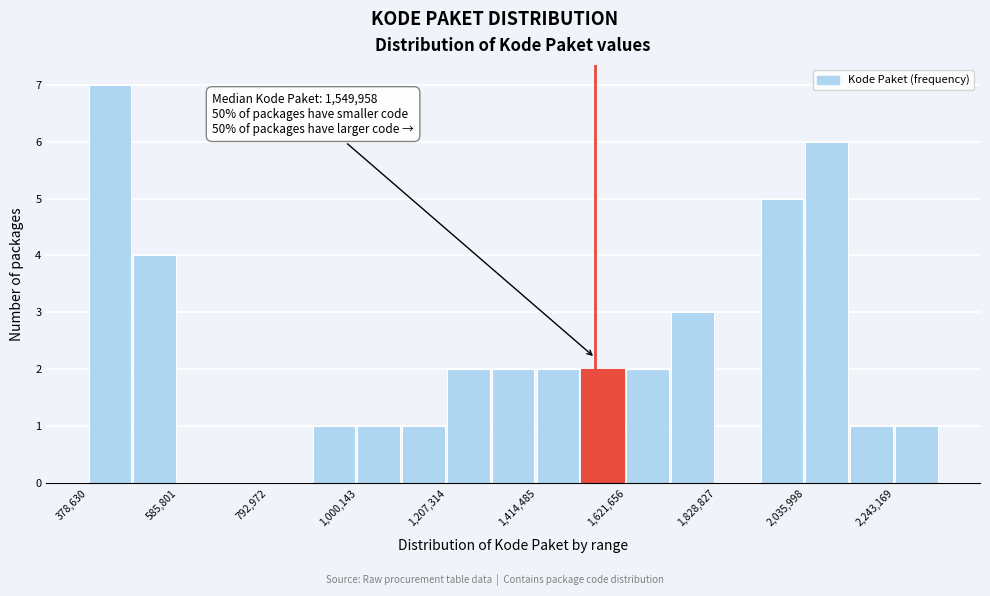

Around what value on the x-axis is the tallest bar? Give the approximate position of its centre, as read against the axis.

450000